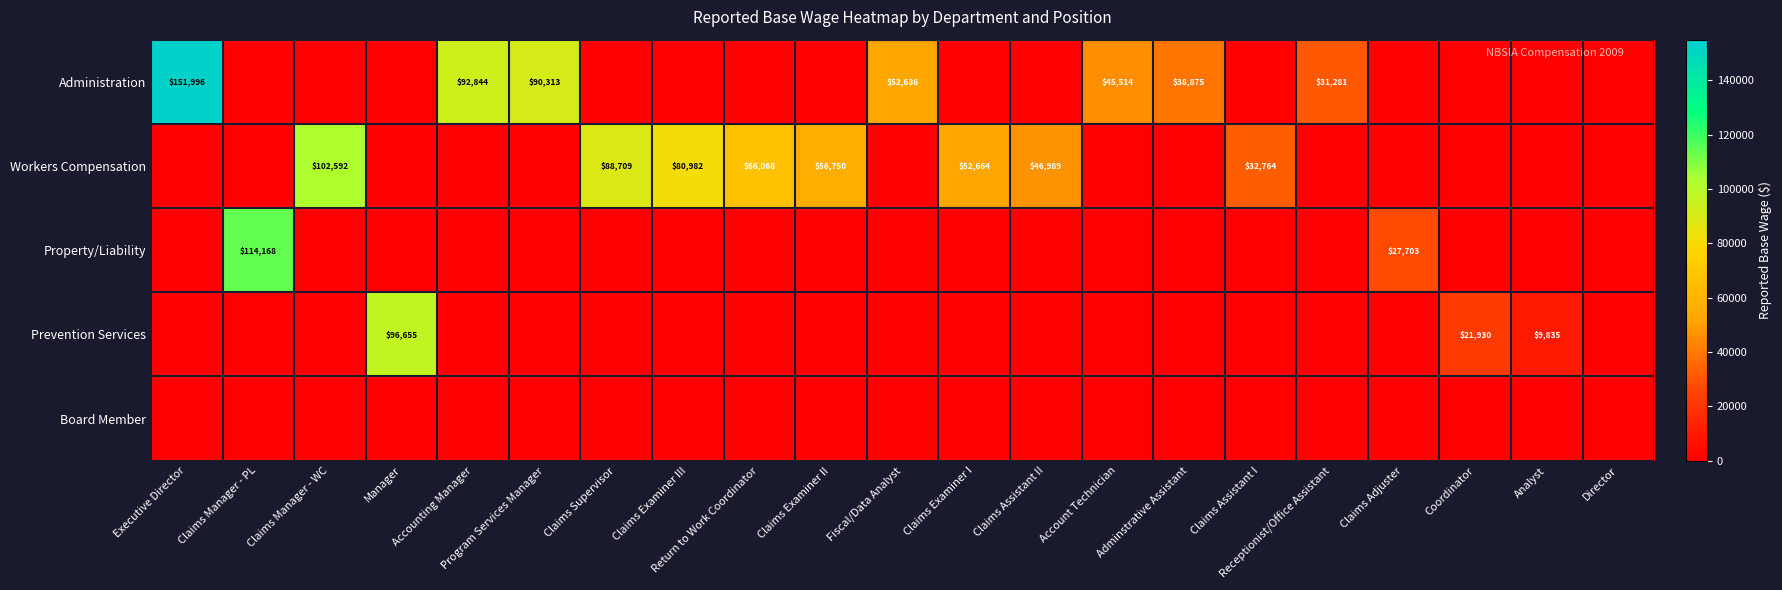

The Administration series shows 62162 at Coordinator. True or false?

False